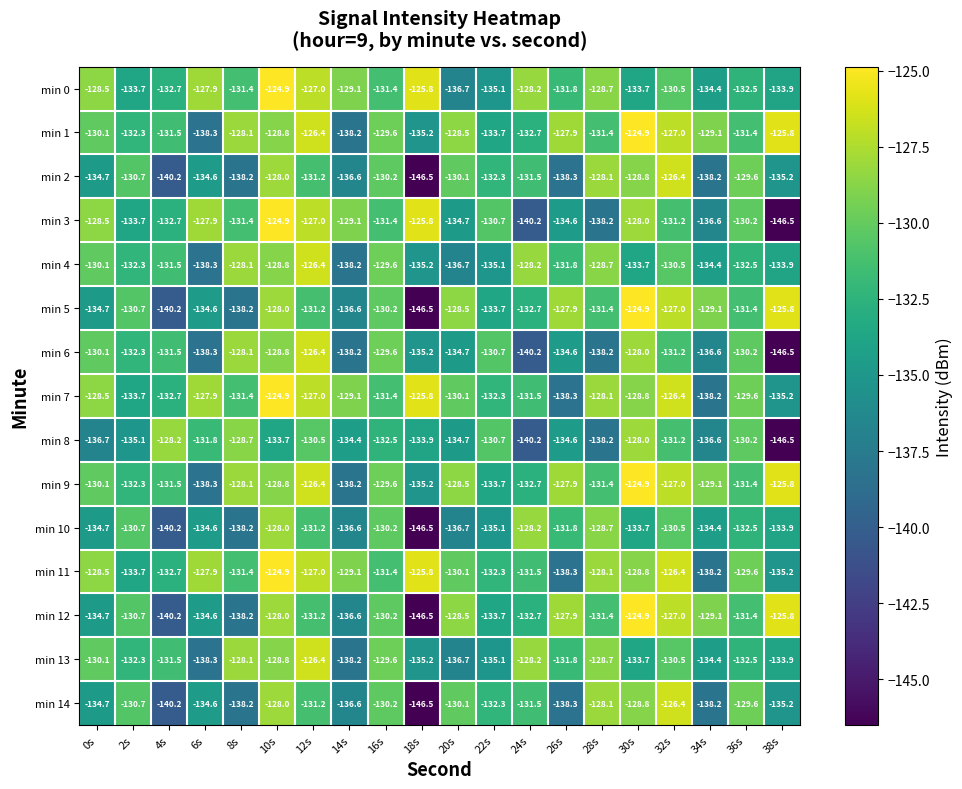

How many series are shown in this chart?

15